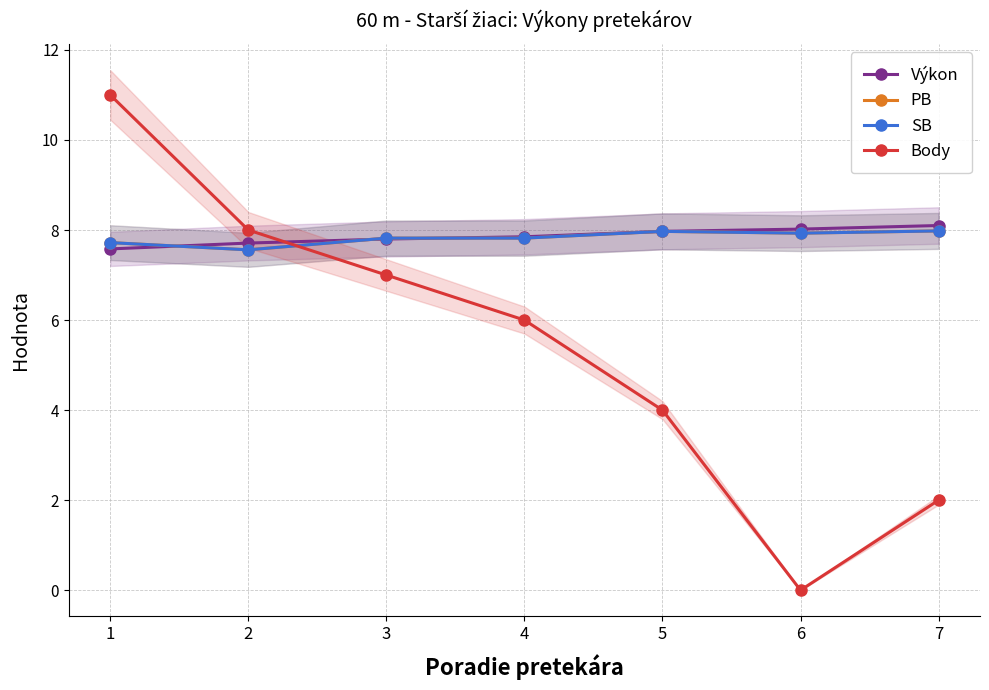

Between which two adjacent categories do Výkon and SB first intersect?

1 and 2